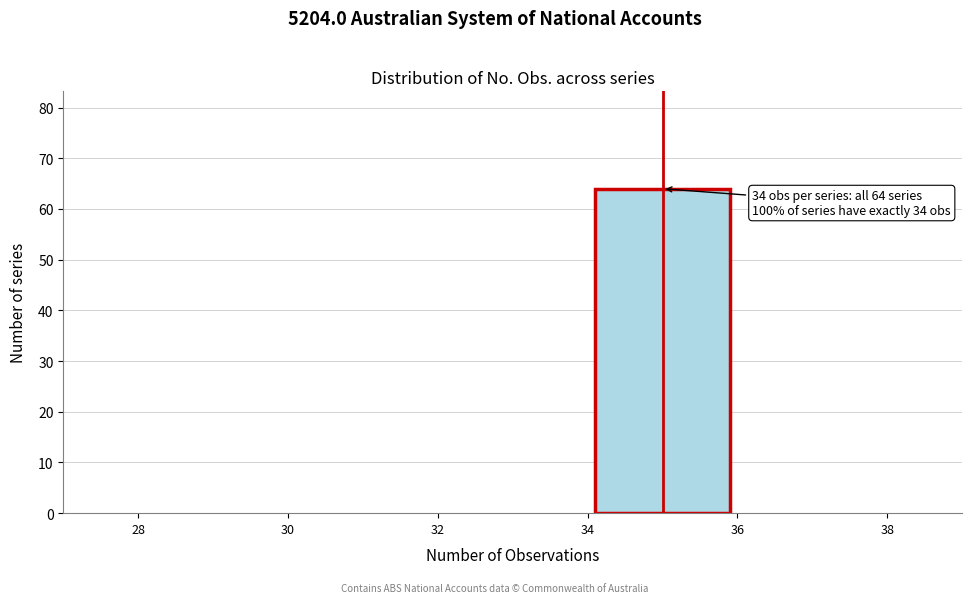

Which range on the x-axis has the tallest bar?

34 to 36